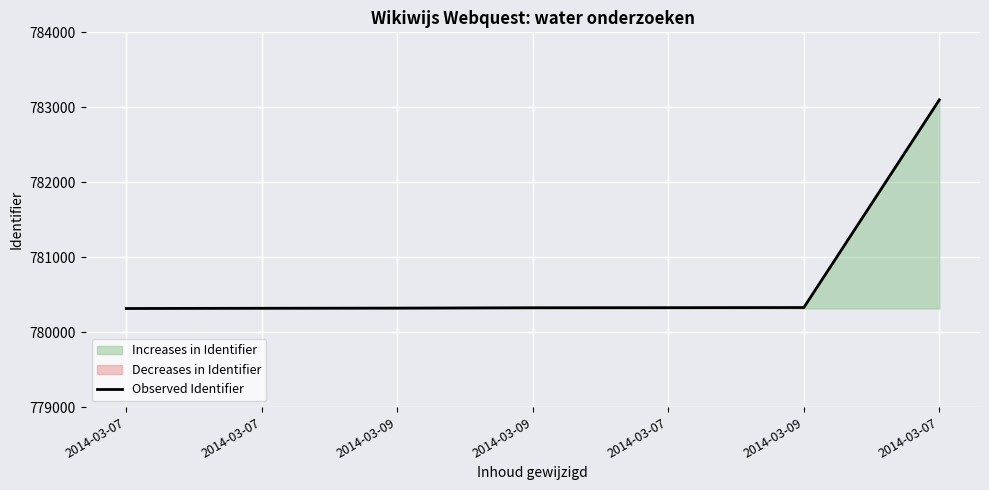

The value at 2014-03-07 is 1336773. True or false?

False